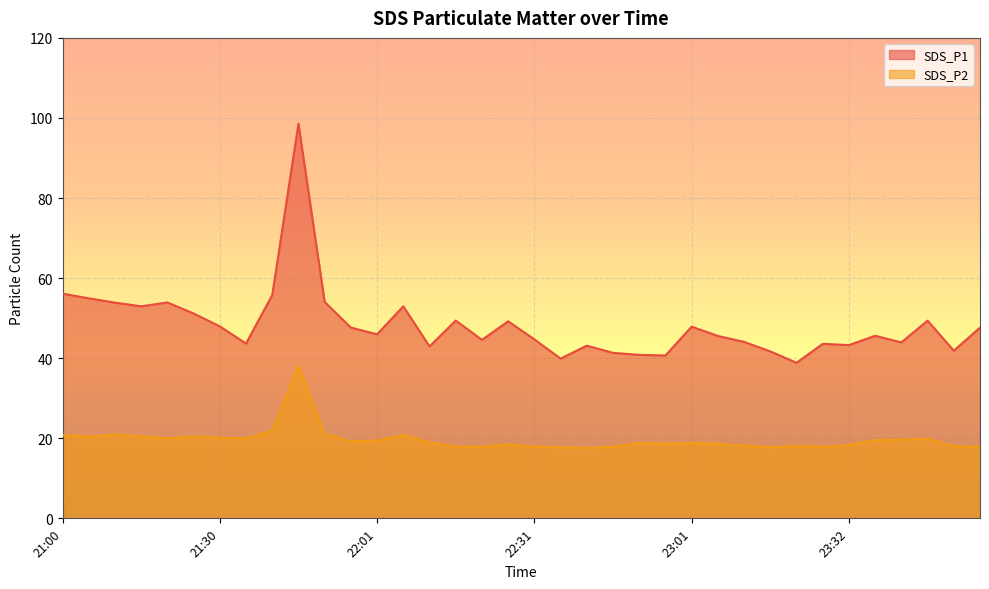

The SDS_P2 series shows 18.9 at 22:11. True or false?

True